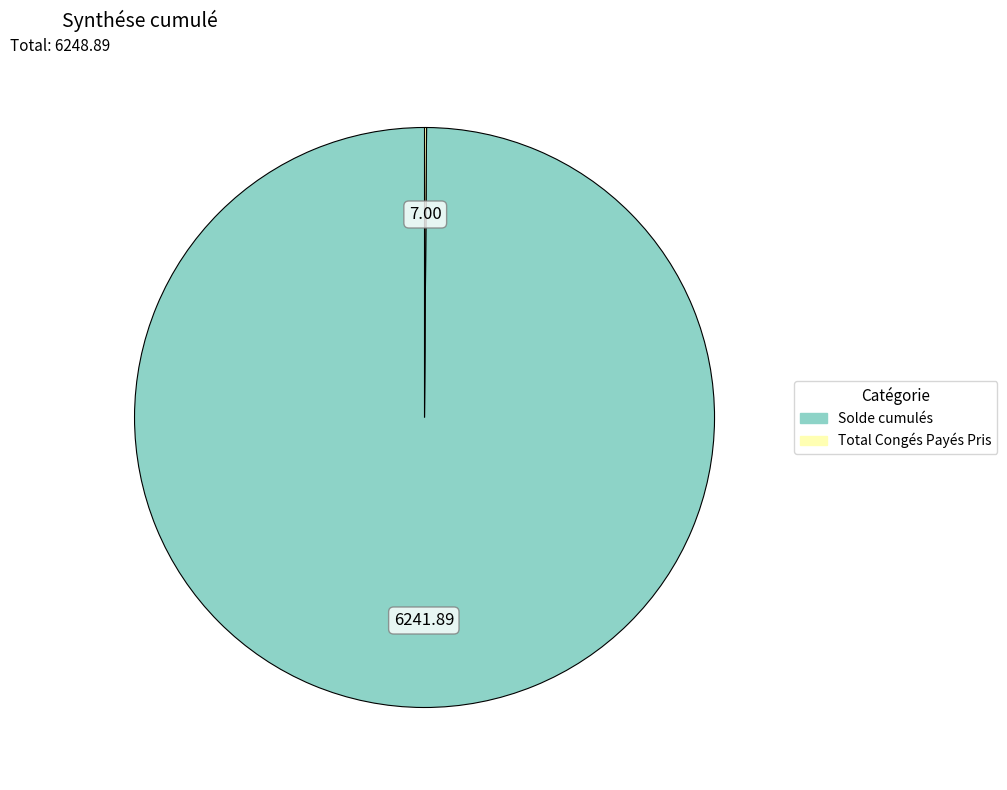

What is the largest slice in the pie chart?

Solde cumulés